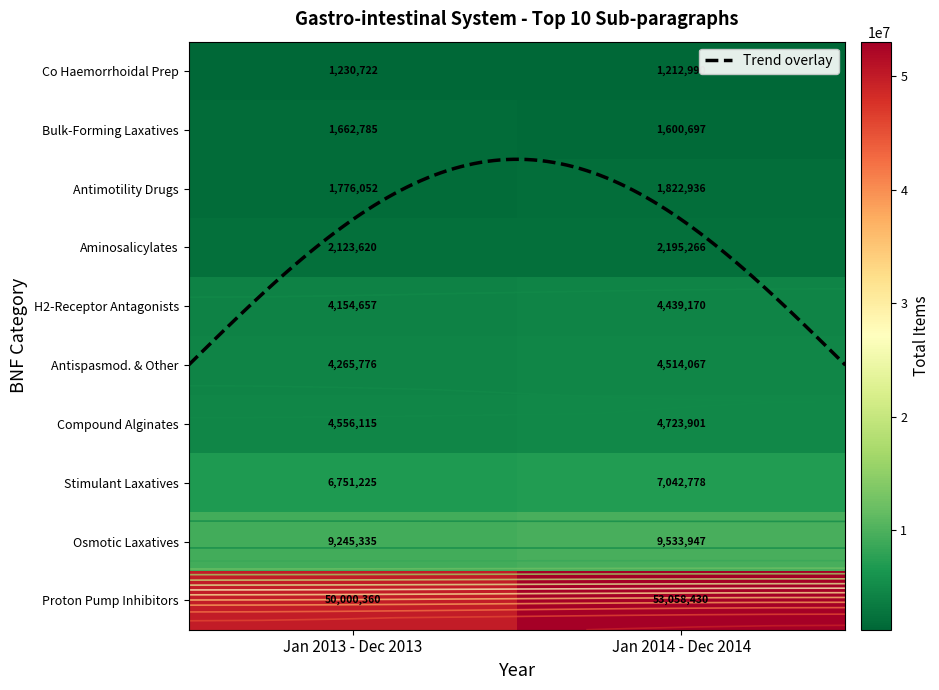

At Compound Alginates&Prop Indigestion Prep, list the series in order from largest to smallest.

Jan 2014 - Dec 2014, Jan 2013 - Dec 2013